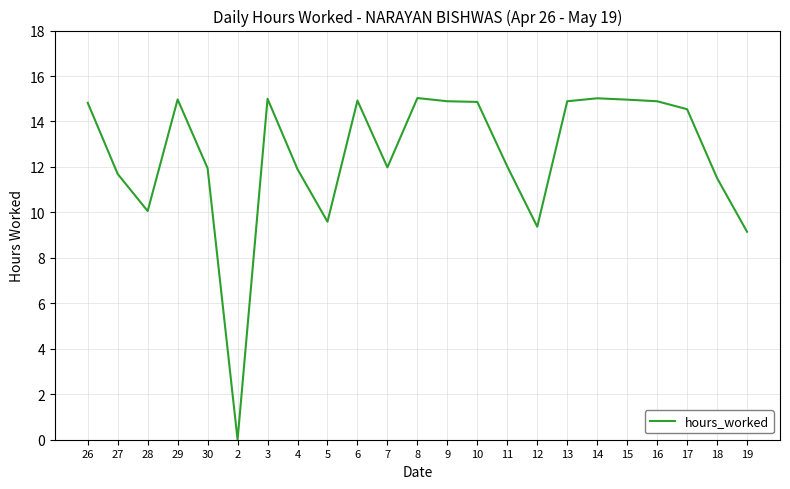

What is the difference between the values at 15 and 4?

3.1